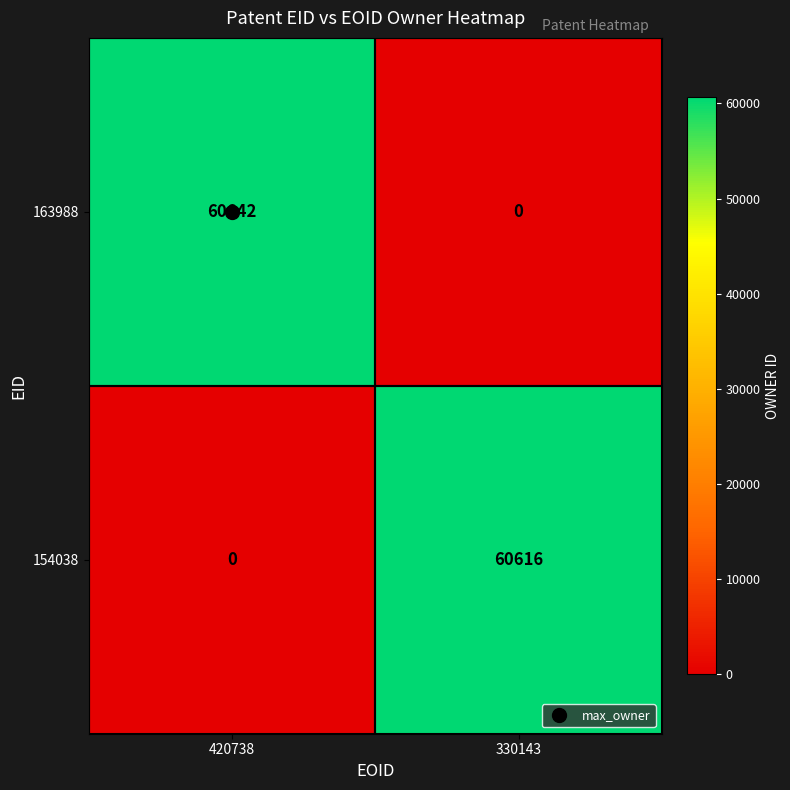

Rank the series by their average value, from lowest to highest.

154038, 163988